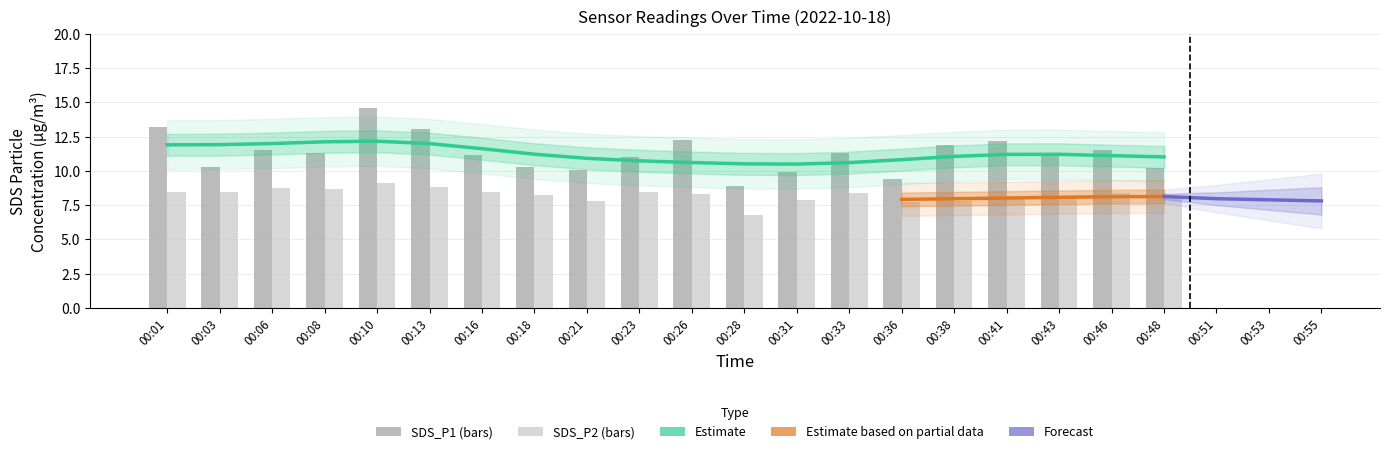

At how many categories does at least one series exceed 11?

12